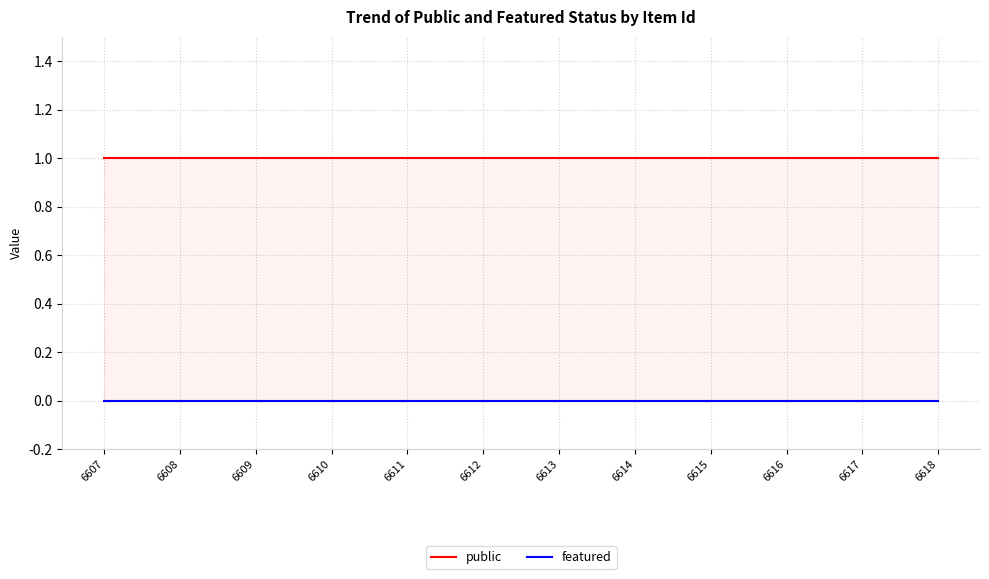

Which category has the highest value in the public series?

6607